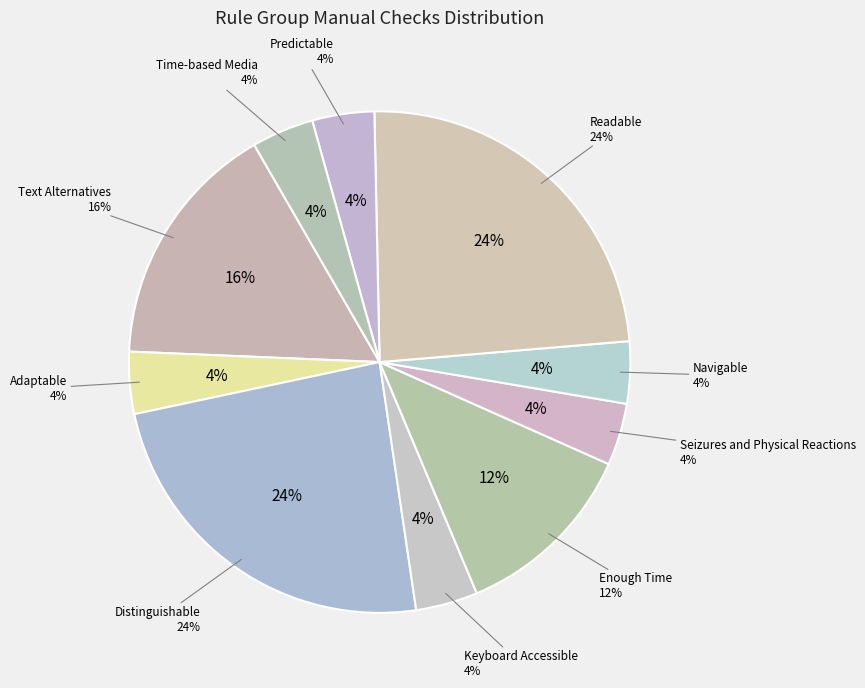

Does Seizures and Physical Reactions account for over 50% of the chart?

No